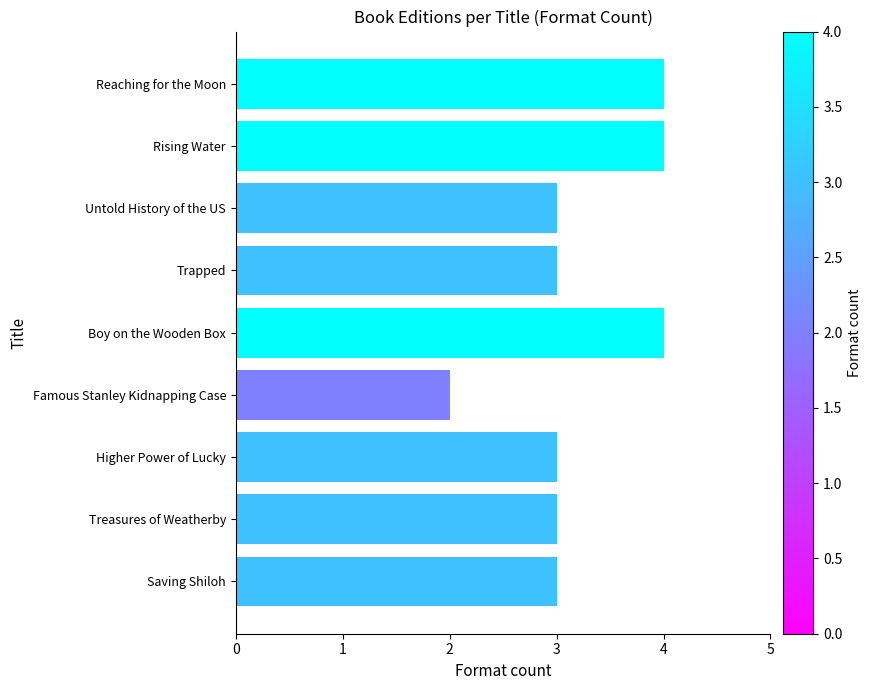

Is it true that the value at Boy on the Wooden Box is 2?

False